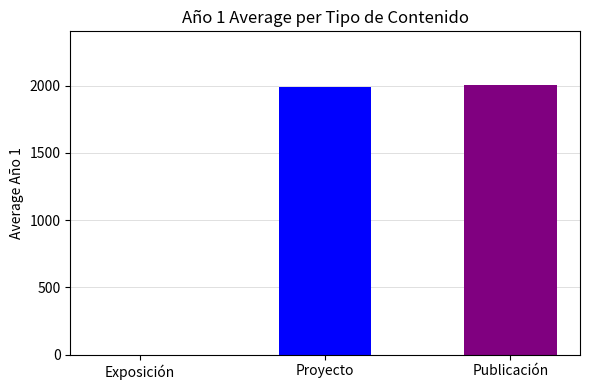

What is the minimum value shown in the chart?

1990.2